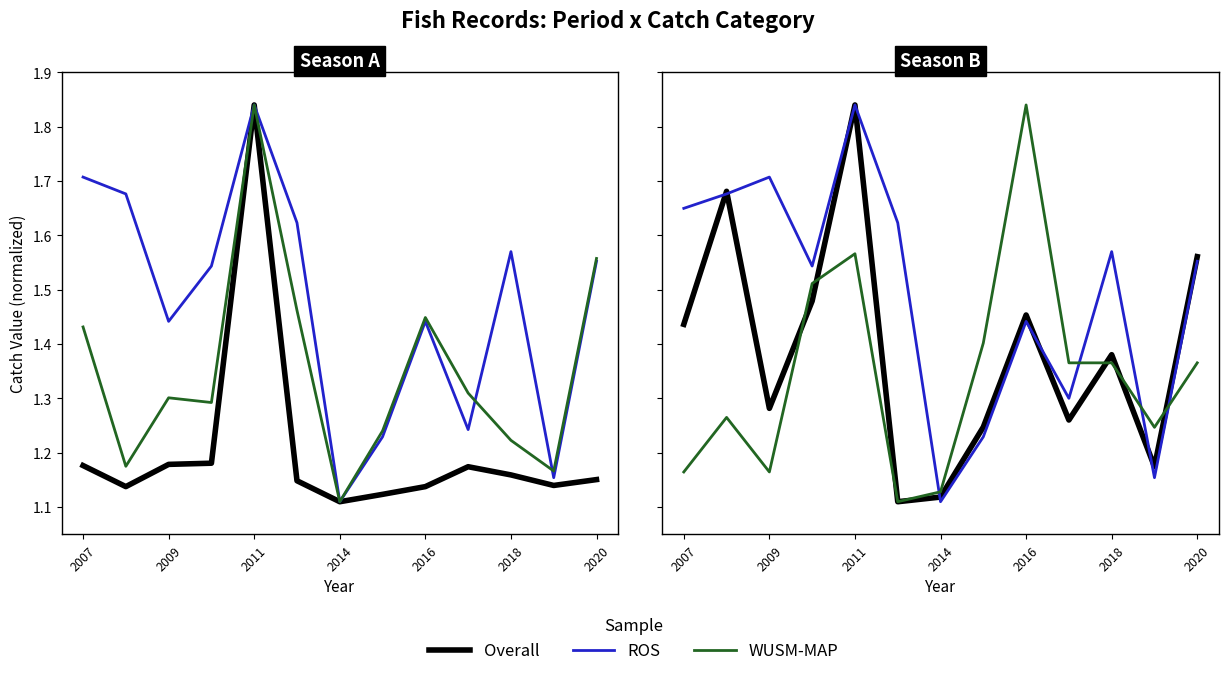

Is the value of WUSM-MAP at 2009 greater than the value of Overall at 2009?

No